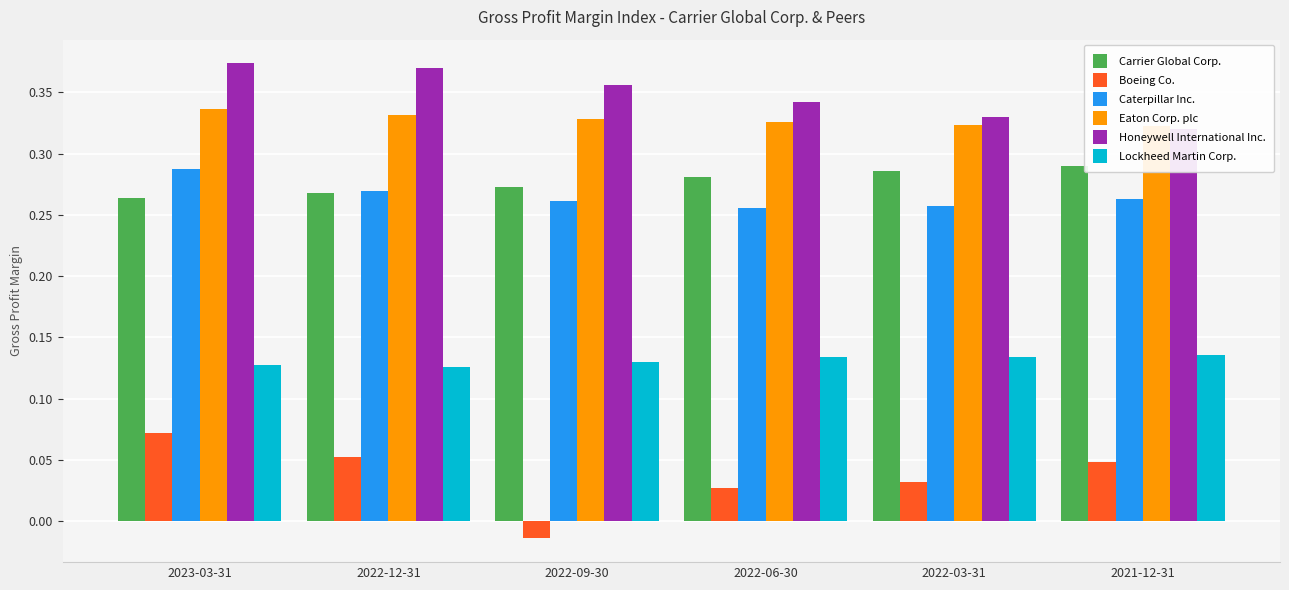

What is the value of the Caterpillar Inc. bar at the 1st from the left?

0.3